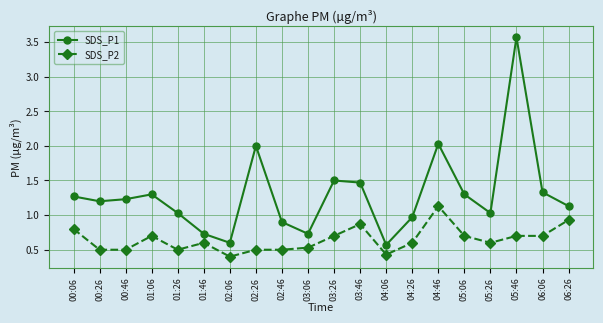

What is the label of the 3rd point from the right?

05:46